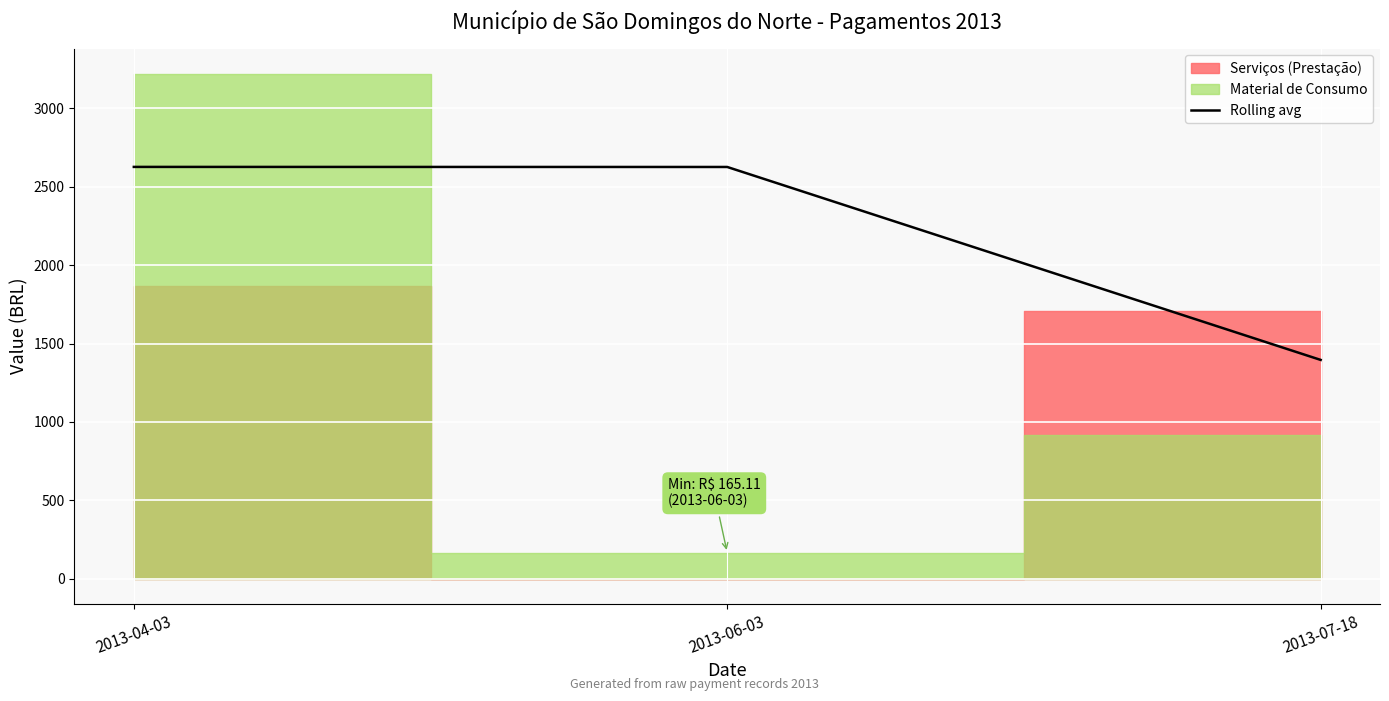

Reading right to left, transcribe all the data shown in this chart.

2013-07-18=1395.3	2013-06-03=2626.4	2013-04-03=2626.9